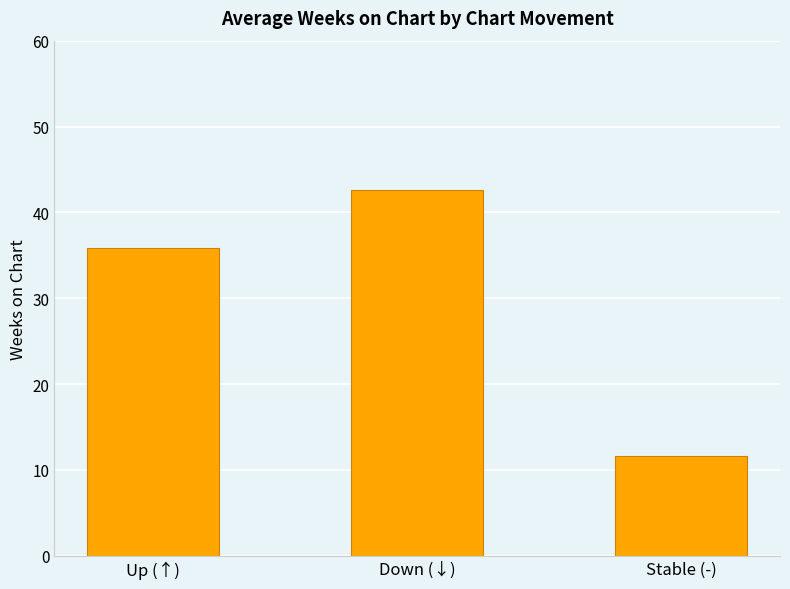

List the labels in order of value, largest first.

Down (↓), Up (↑), Stable (-)